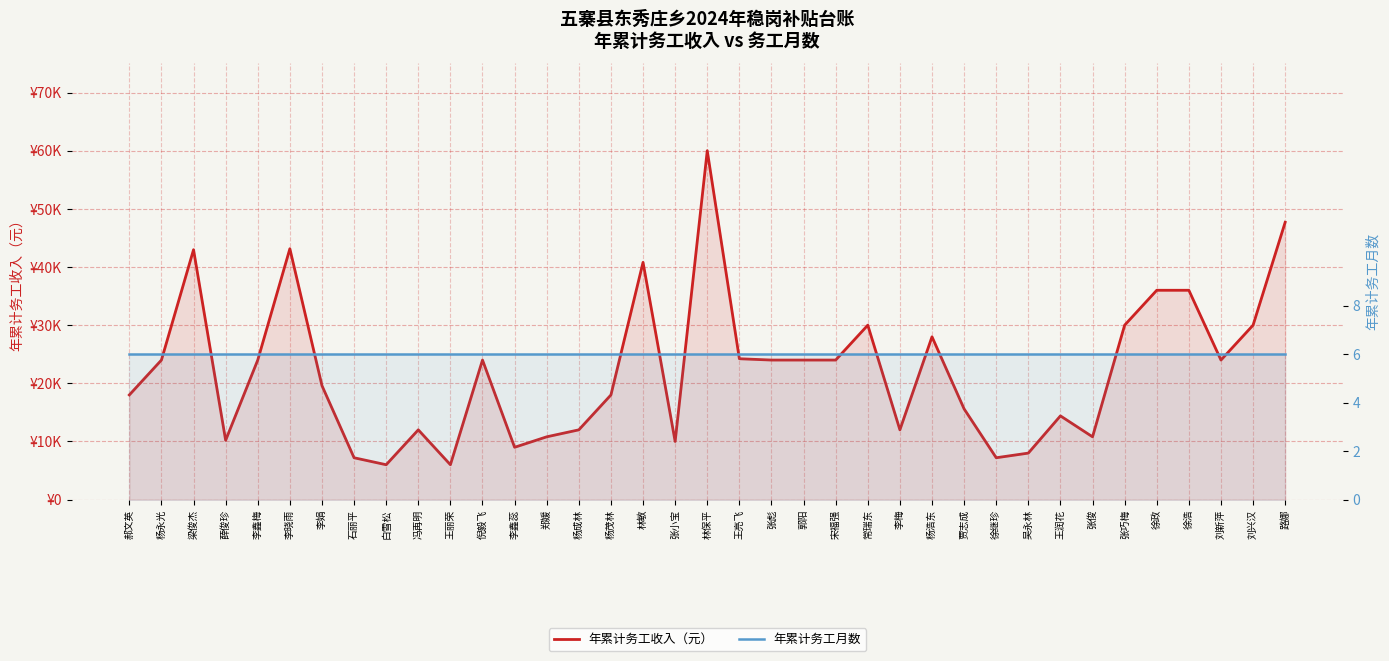

Which category has the lowest value in the 年累计务工月数 series?

郝文英